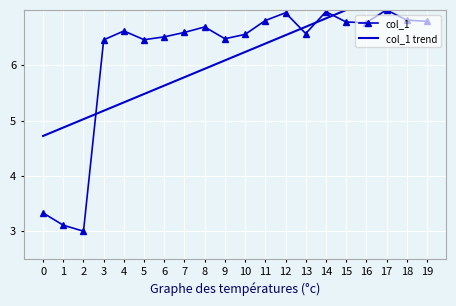

Rank the series by their average value, from highest to lowest.

col_1 trend, col_1